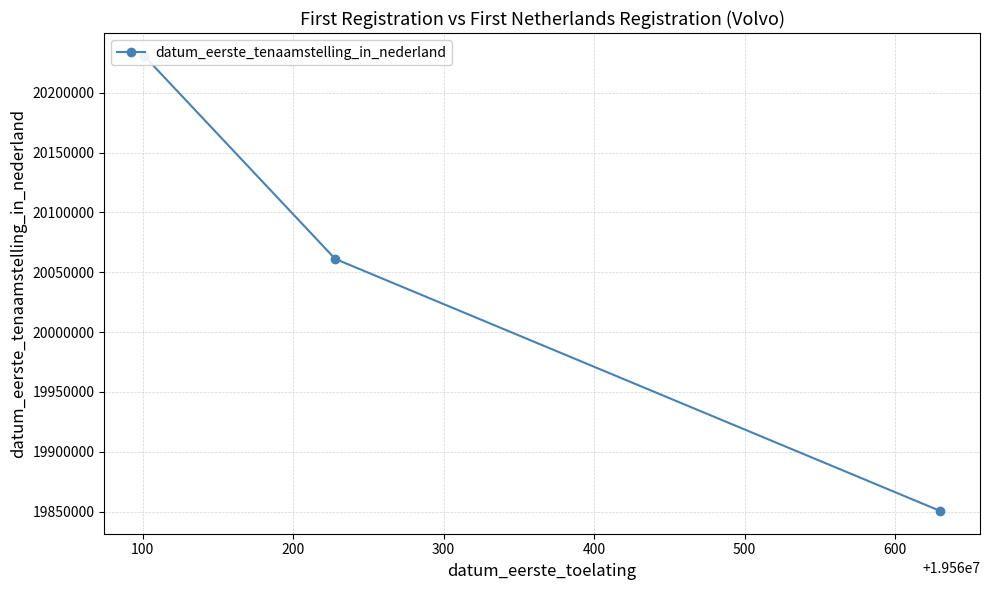

What is the maximum value shown in the chart?

20230830